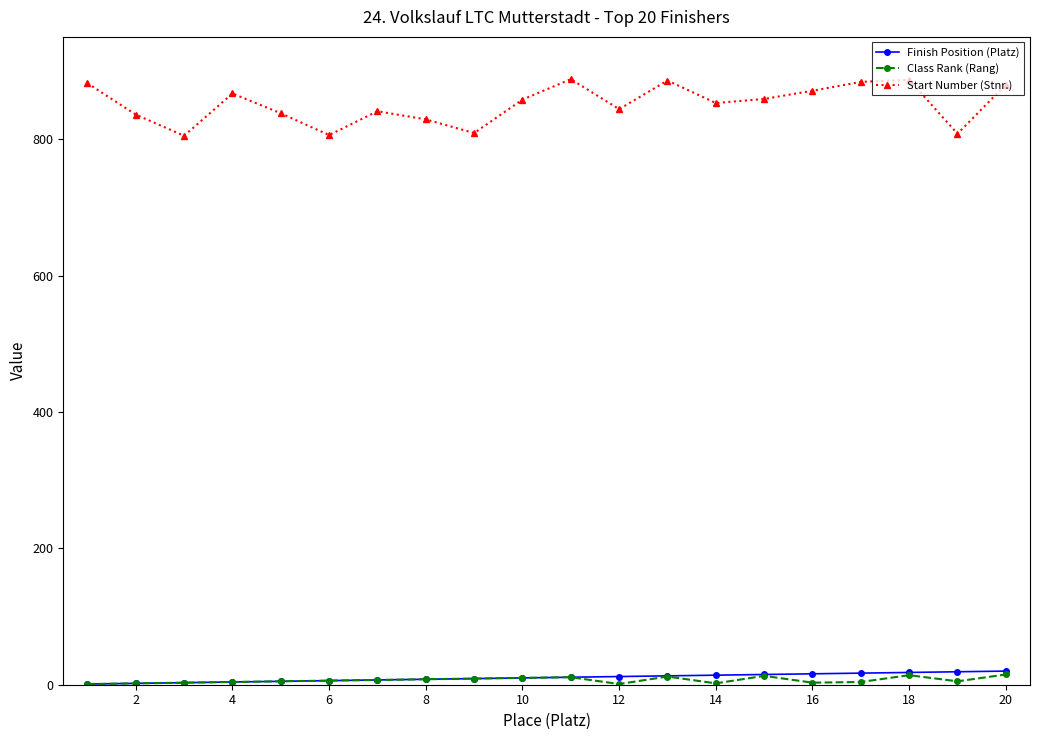

Which series has the largest total across all categories?

Start Number (Stnr.)